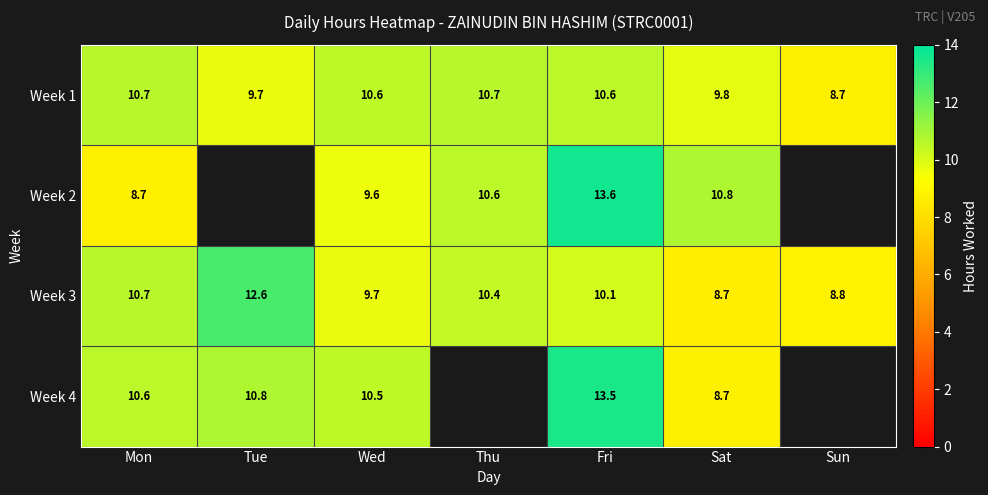

The Week 2 series shows 10.8 at Sat. True or false?

True